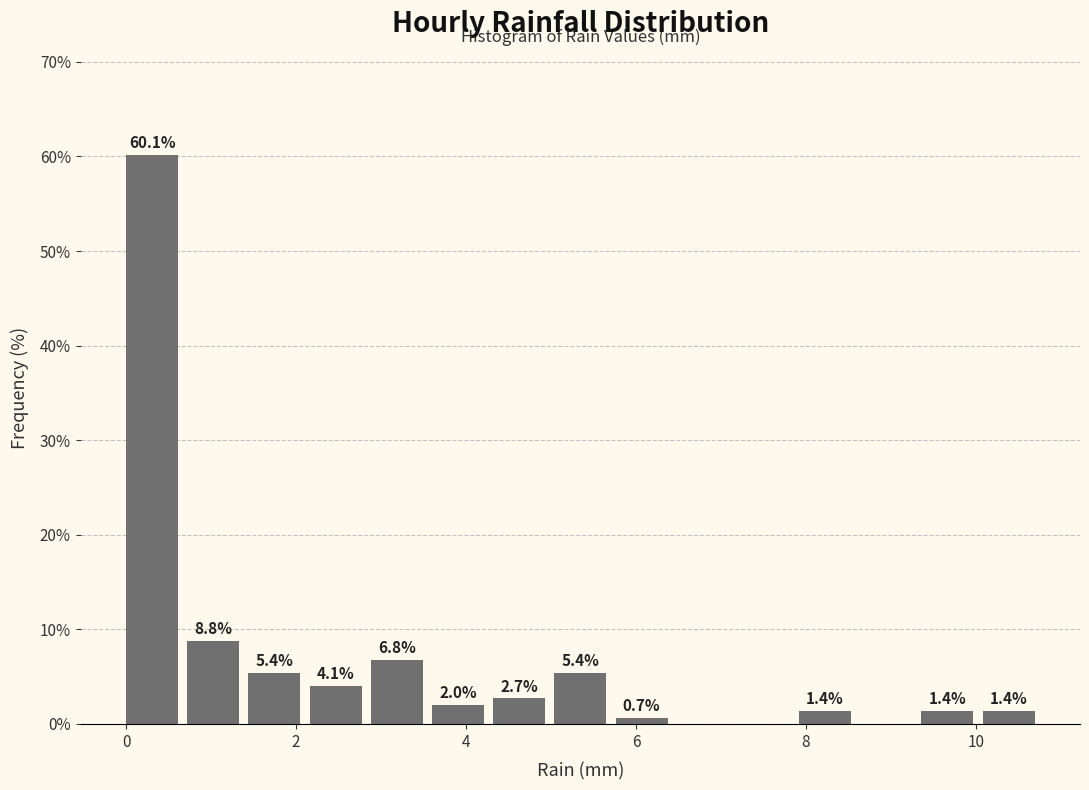

Around what value on the x-axis is the tallest bar? Give the approximate position of its centre, as read against the axis.

0.4